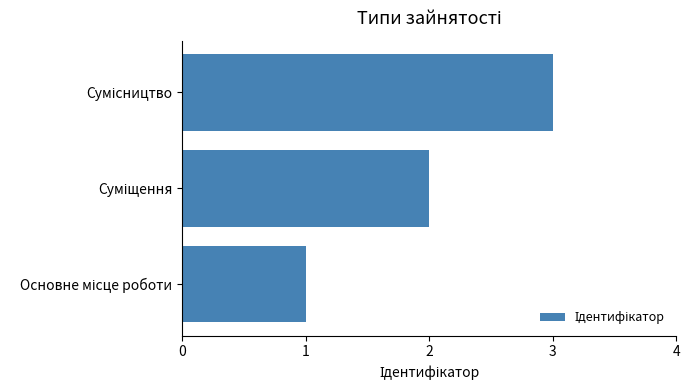

What is the maximum value shown in the chart?

3